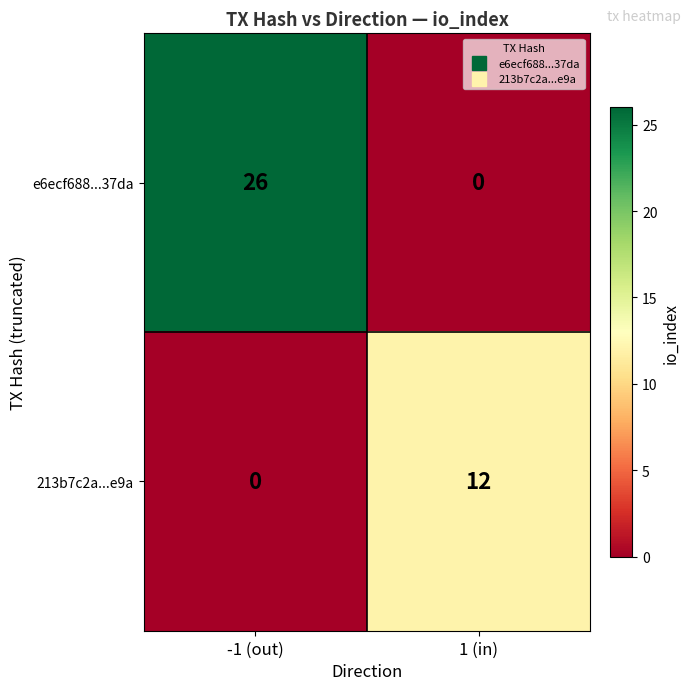

Rank the series by their average value, from highest to lowest.

e6ecf688...37da, 213b7c2a...e9a